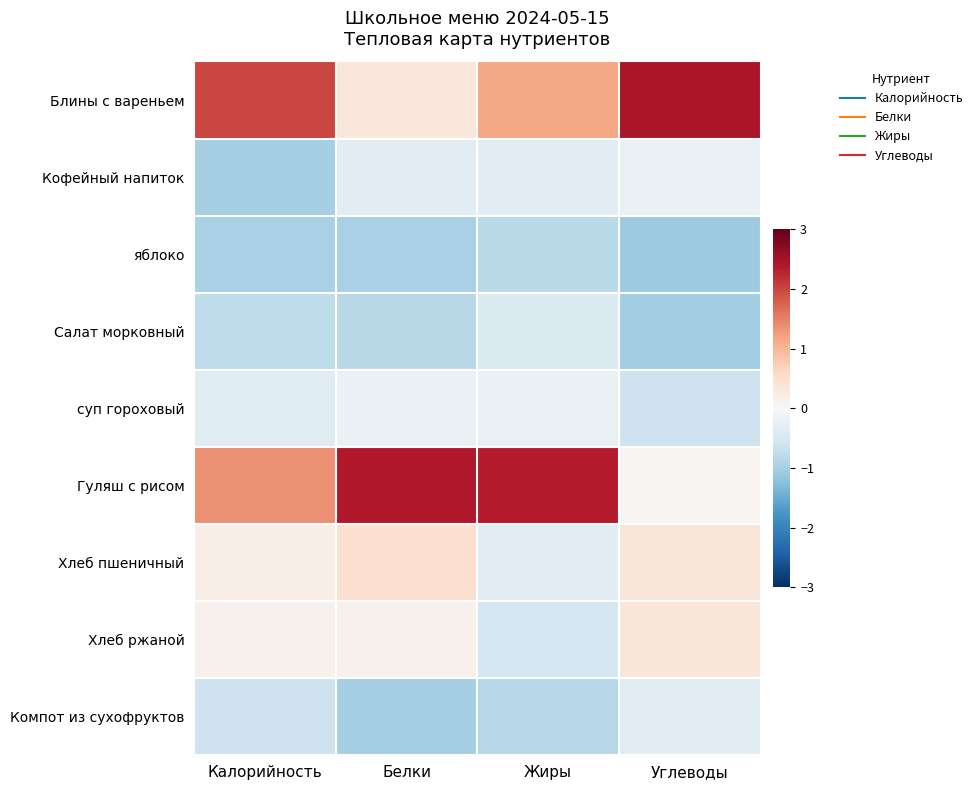

How many series are shown in this chart?

9